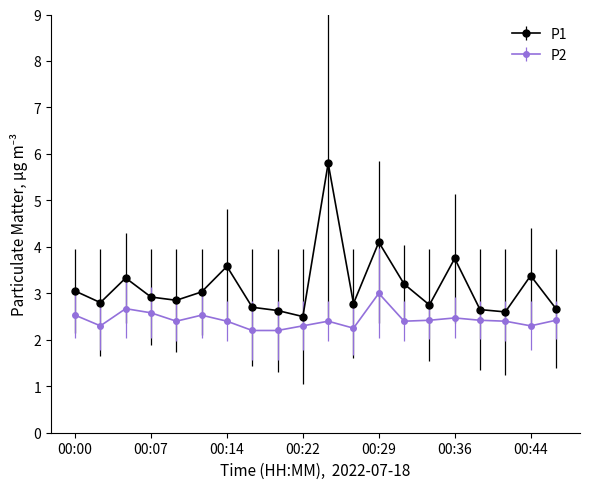

How many data points does each series have?

20